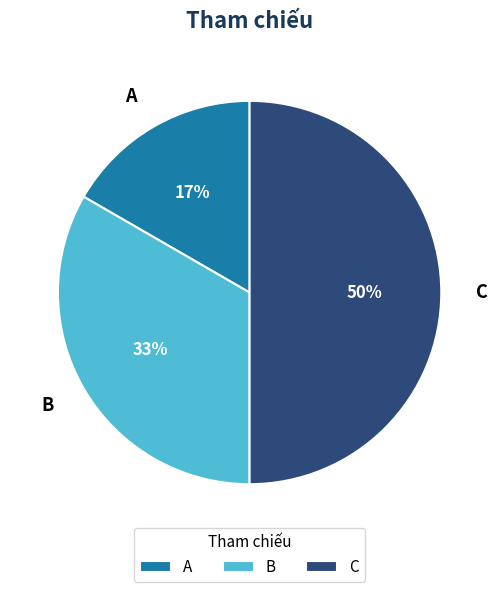

Which category has the smallest portion of the pie?

A